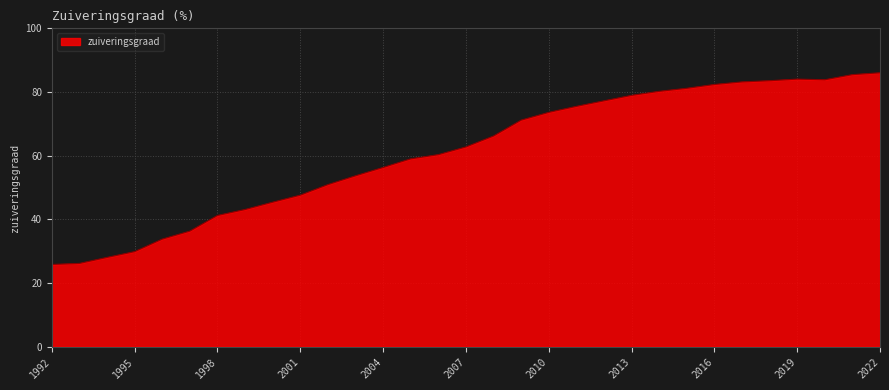

What is the difference between the maximum and minimum values?

60.2